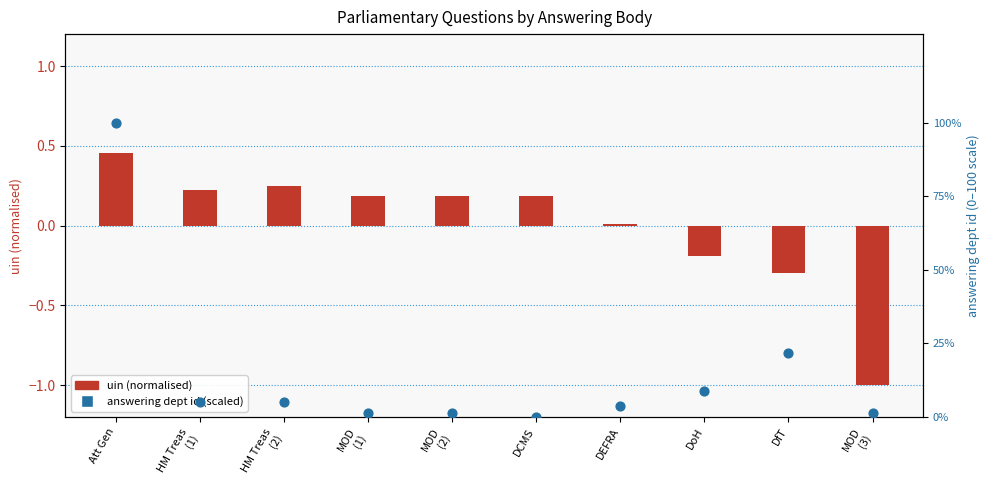

Which series reaches the maximum Y coordinate?

answering dept id (scaled 0-100)